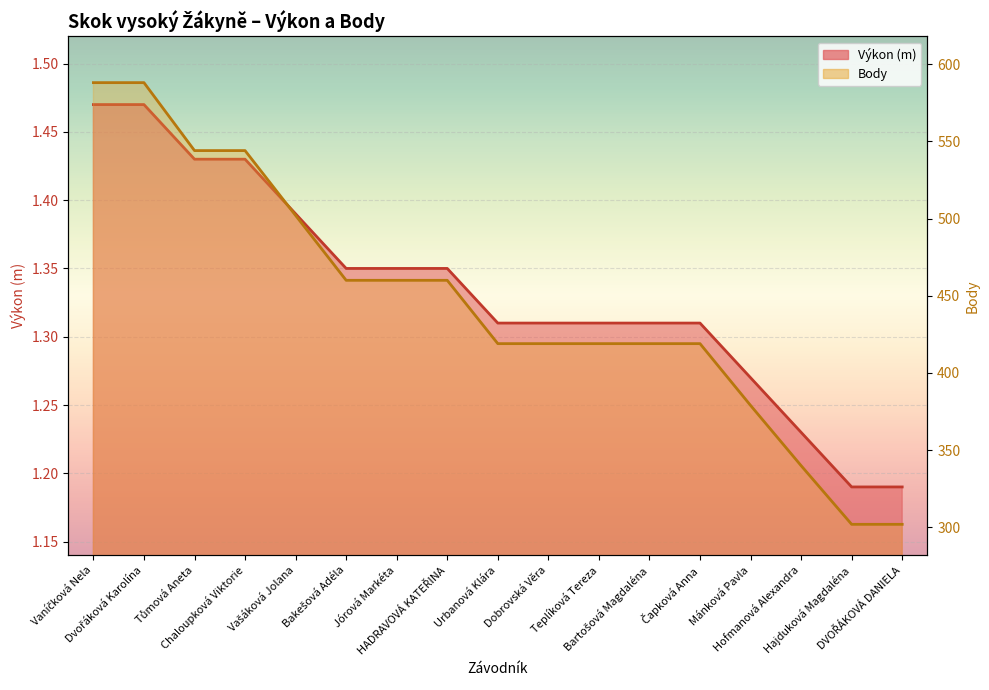

Which series has the widest spread of values?

Body